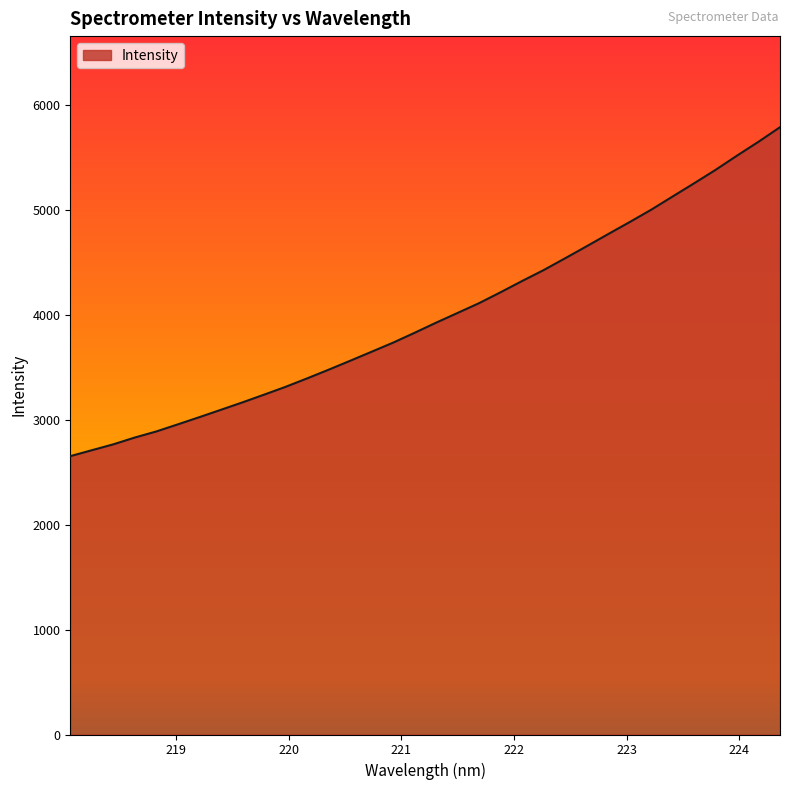

Reading right to left, what are all the values shown in this chart?

5790.3	5651.5	5519.5	5383.5	5255.3	5129.5	5003.1	4885.6	4771.0	4655.0	4540.7	4427.9	4324.1	4216.9	4113.0	4019.6	3926.8	3830.2	3736.2	3649.4	3563.1	3478.0	3395.2	3314.7	3240.1	3166.8	3096.2	3026.0	2957.3	2889.6	2831.7	2766.7	2710.4	2653.8